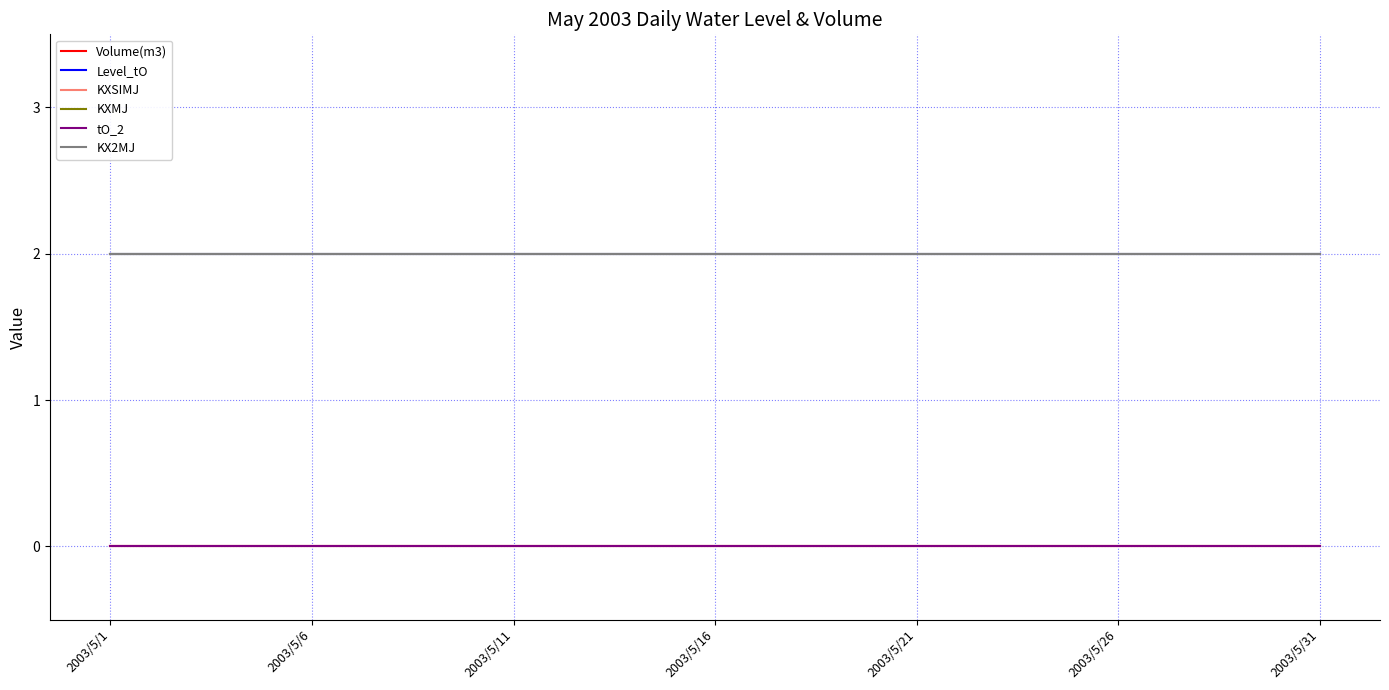

Is this an area chart (filled region under the line)?

No